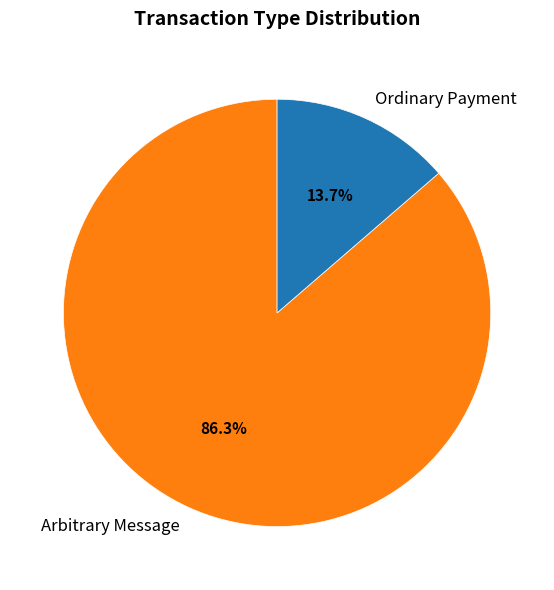

Between Ordinary Payment and Arbitrary Message, which is larger?

Arbitrary Message